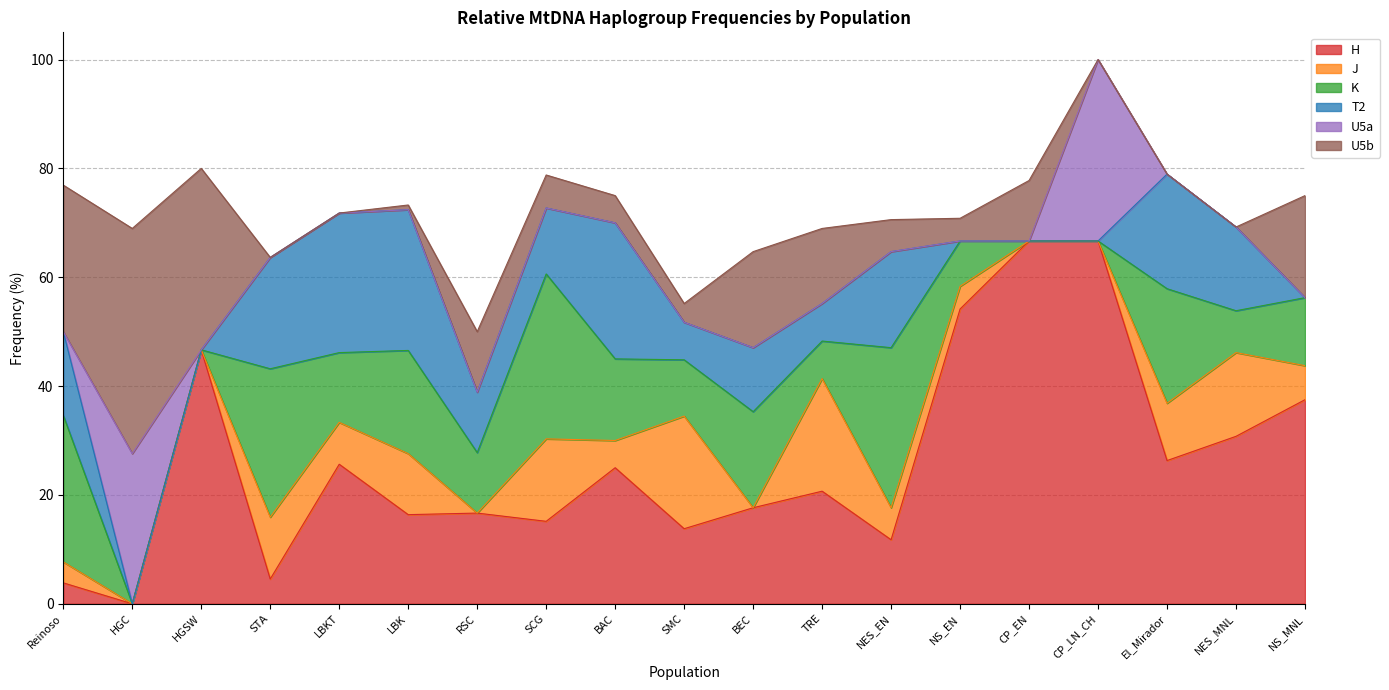

True or false: T2 has a value of 25.0 at BAC.

True